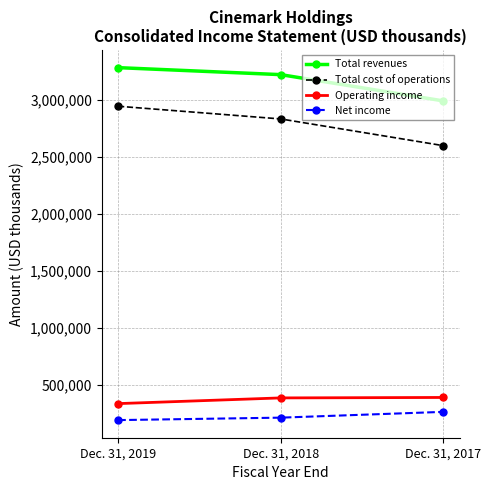

Is the value of Total cost of operations at Dec. 31, 2019 greater than the value of Net income at Dec. 31, 2018?

Yes